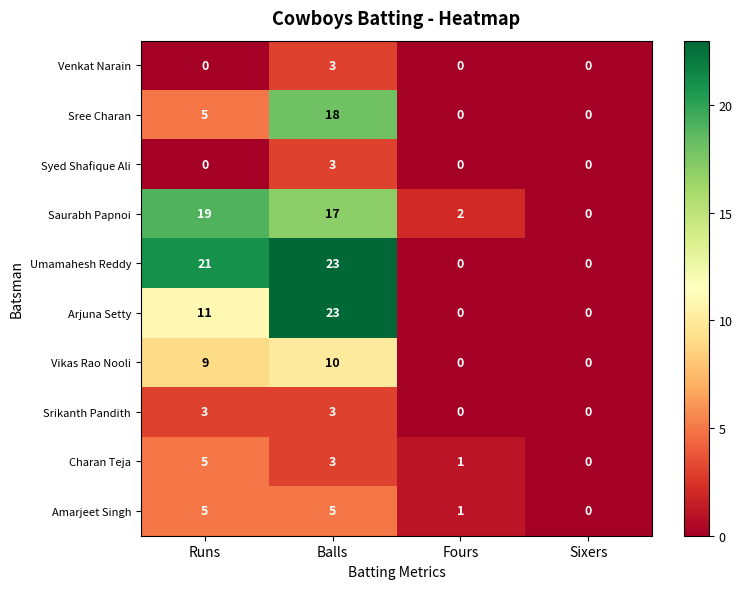

True or false: Arjuna Setty has a value of -16 at Sixers.

False